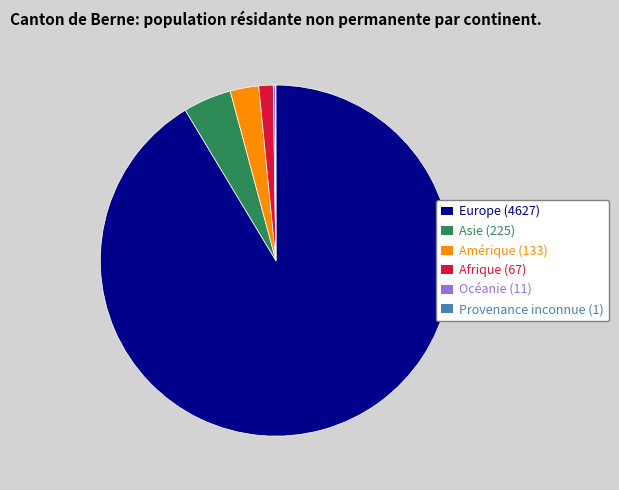

True or false: Asie accounts for 4% of the total.

True